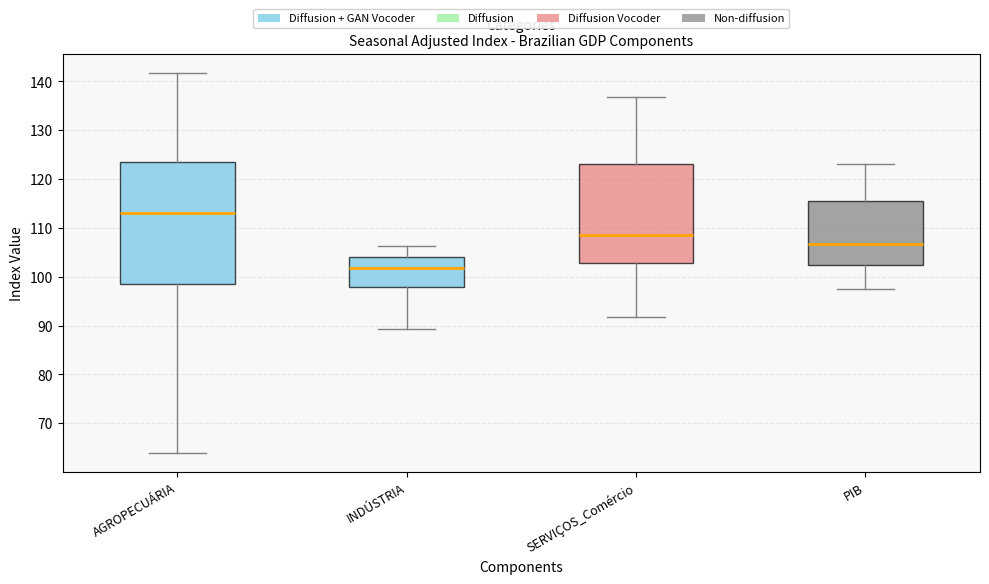

Reading left to right, read every box against the y-axis: the position of its median line, the range the box covers, and the ends of its whiskers. The values are not printed on the chart, so give them approximately, as read against the axis.

AGROPECUÁRIA: median 113, box 99 to 124, whiskers 64 to 142
INDÚSTRIA: median 102, box 98 to 104, whiskers 89 to 106
SERVIÇOS_Comércio: median 108, box 103 to 123, whiskers 92 to 137
PIB: median 107, box 102 to 115, whiskers 98 to 123